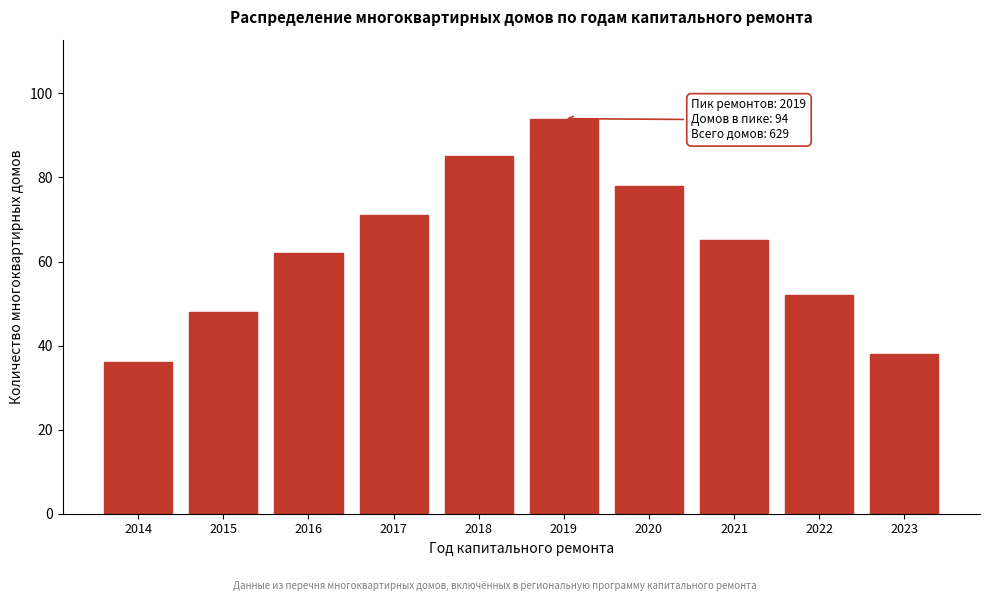

Reading left to right, transcribe all the data shown in this chart.

36	48	62	71	85	94	78	65	52	38